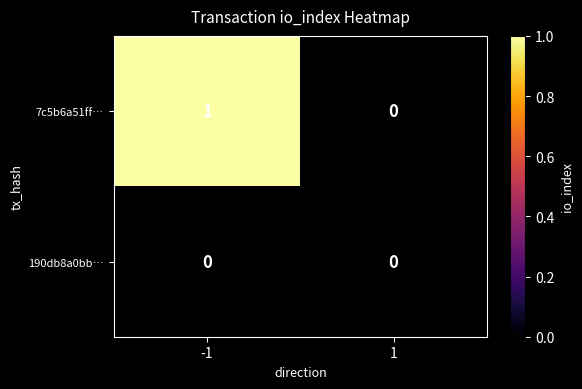

Which series has the largest total across all categories?

7c5b6a51ff…